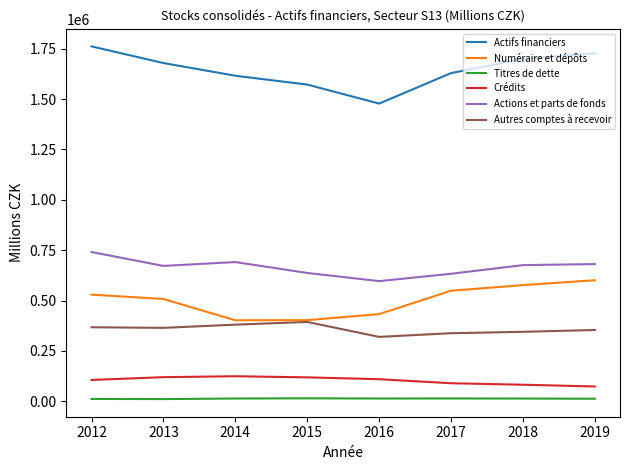

What value does the Numéraire et dépôts series have at 2013, to the nearest 100?

507800